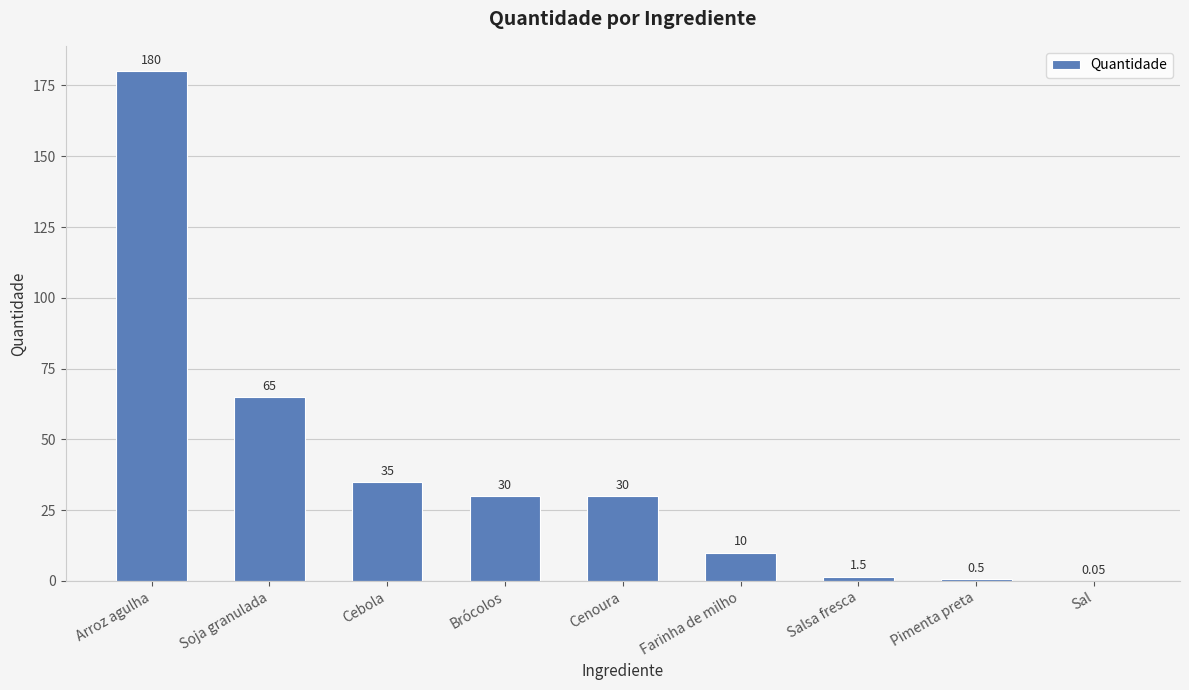

Where does the data first go above 30?

Arroz agulha